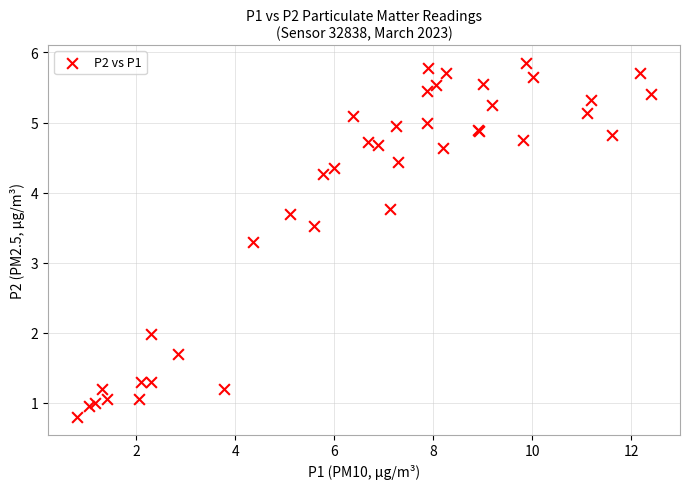

What Y value in the scatter plot is closest to 3?

3.3